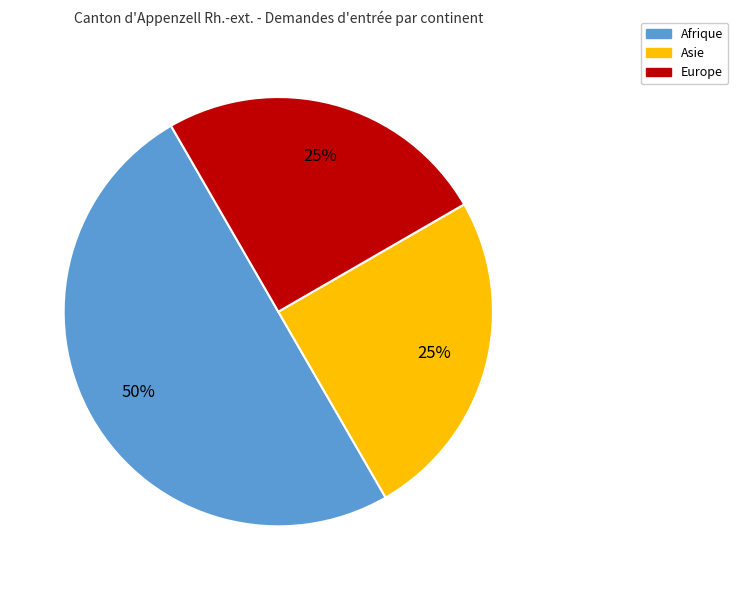

Combined, do Afrique and Europe account for over 50%?

Yes